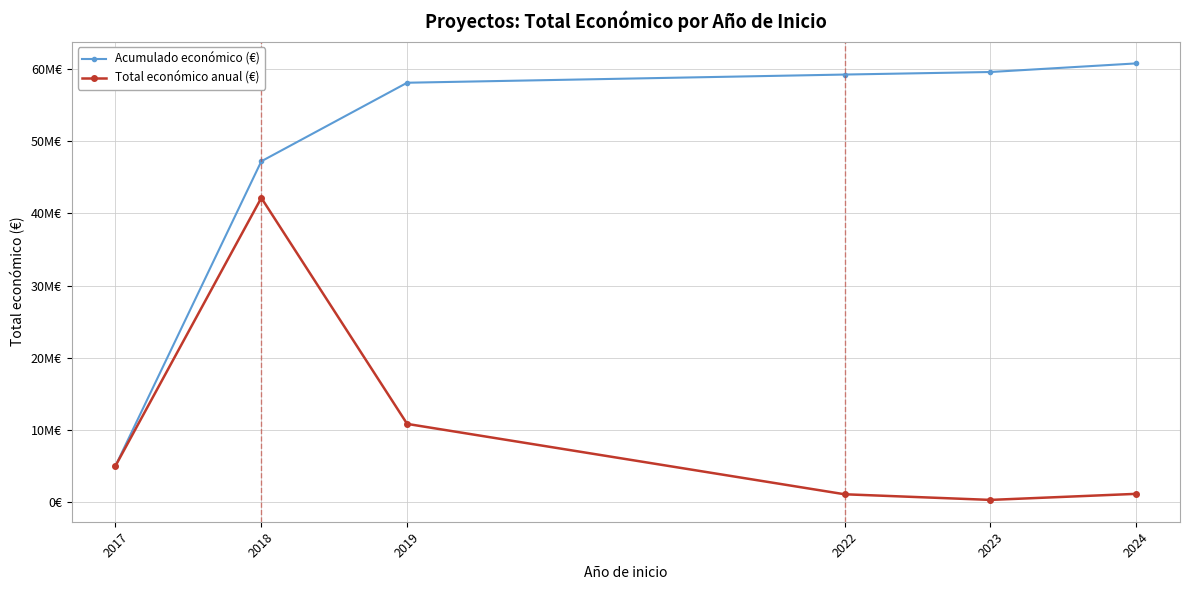

What are all the series names shown in the legend?

Acumulado económico (€), Total económico anual (€)